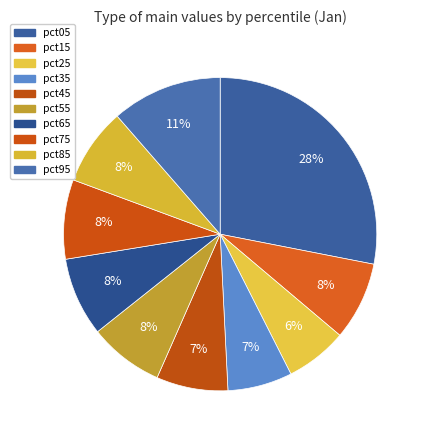

Does any single category account for the majority?

No